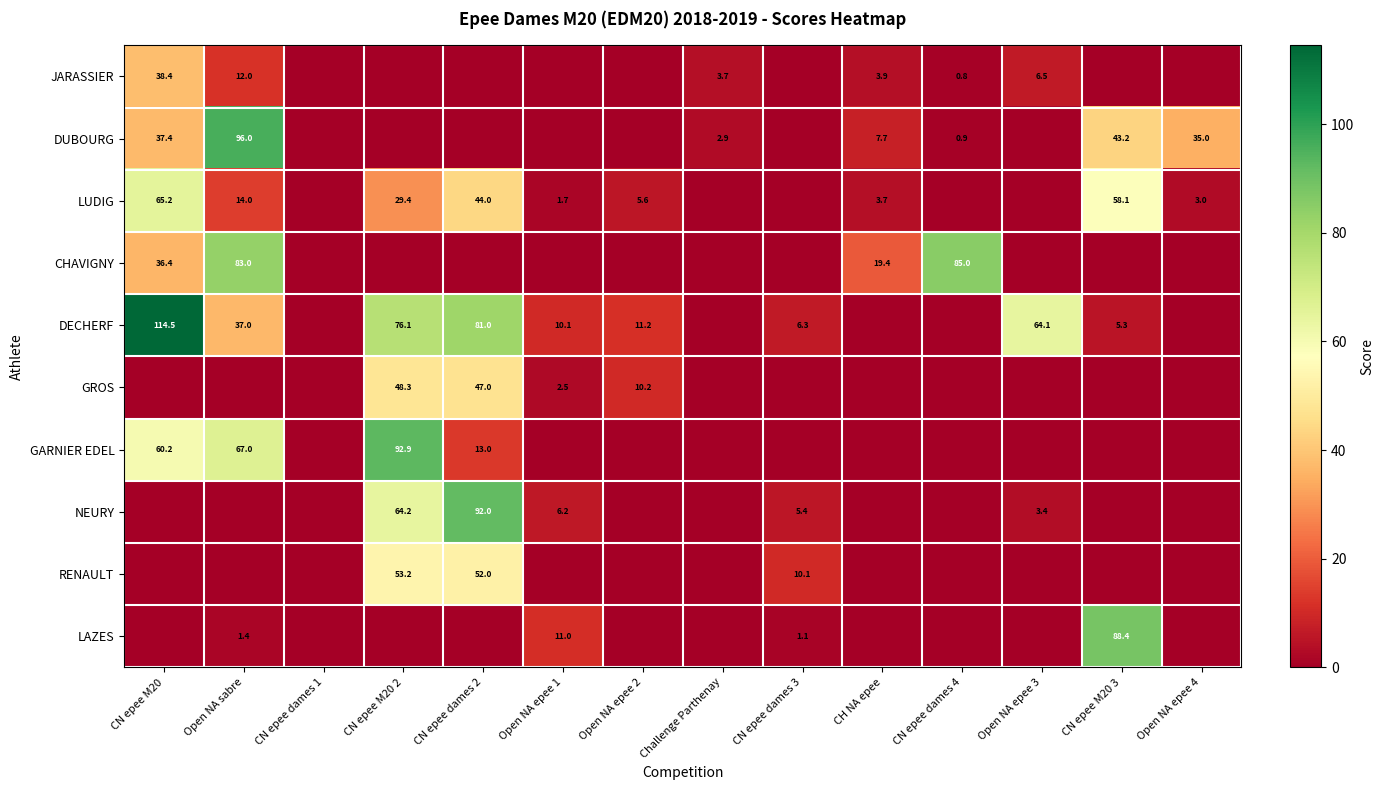

What is the difference between the JARASSIER values at CH NA epee and CN epee dames 4?

3.1